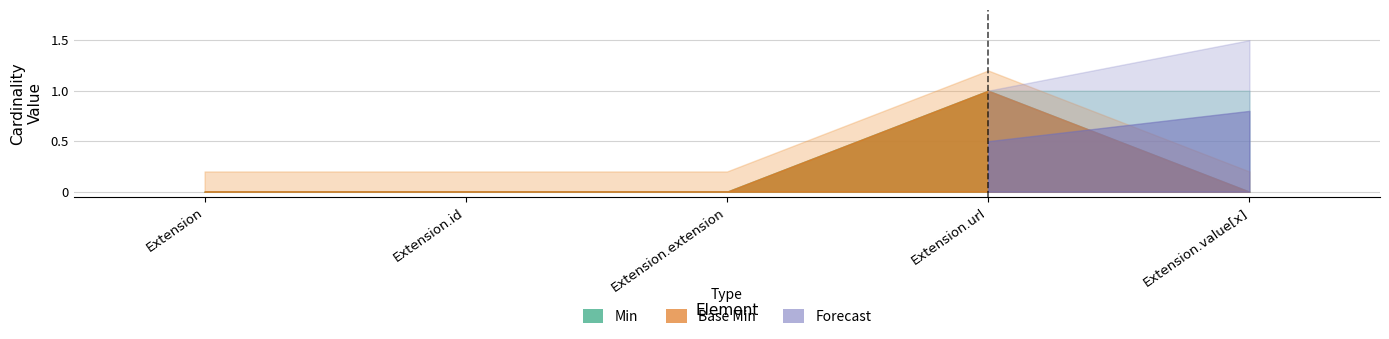

True or false: Min and Base Min cross at least once.

False